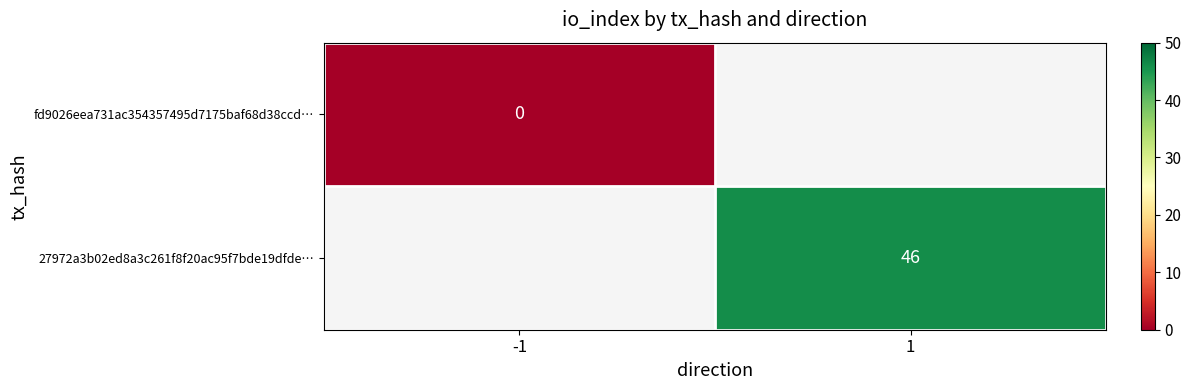

The value of 27972a3b02ed8a3c261f8f20ac95f7bde19dfde… at 1 is 18. True or false?

False